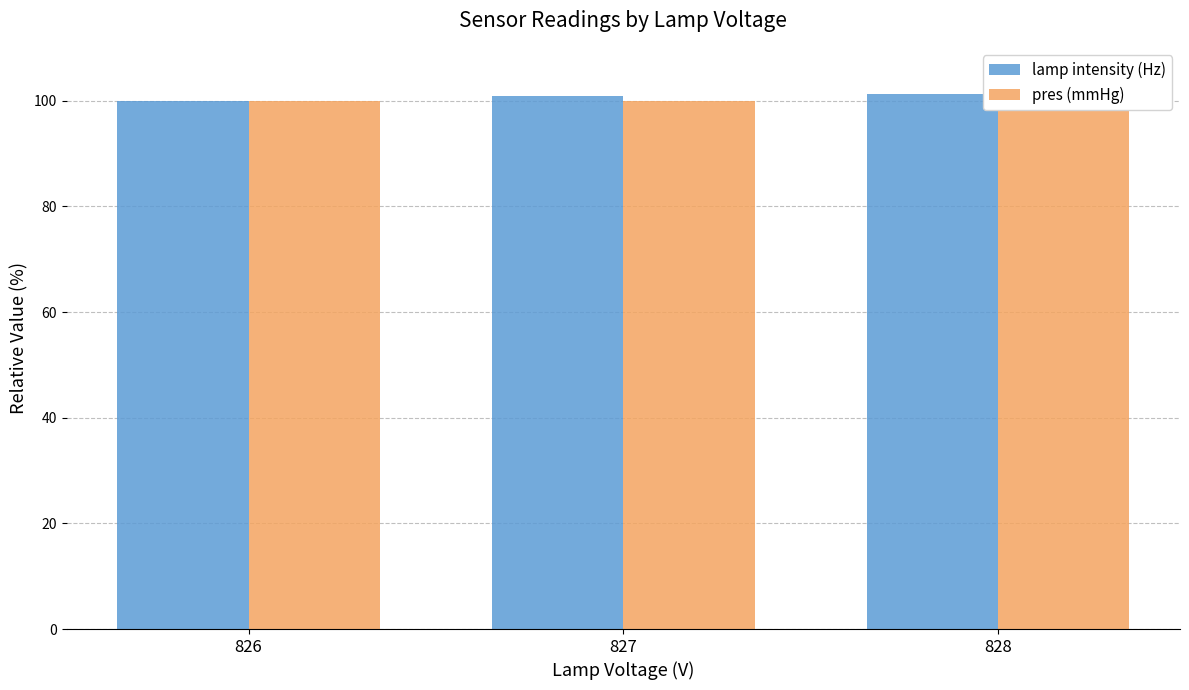

Reading right to left, list all the values displayed in this chart.

lamp intensity (Hz): 828=101.3	827=100.9	826=100.0
pres (mmHg): 828=100.0	827=100.0	826=100.0